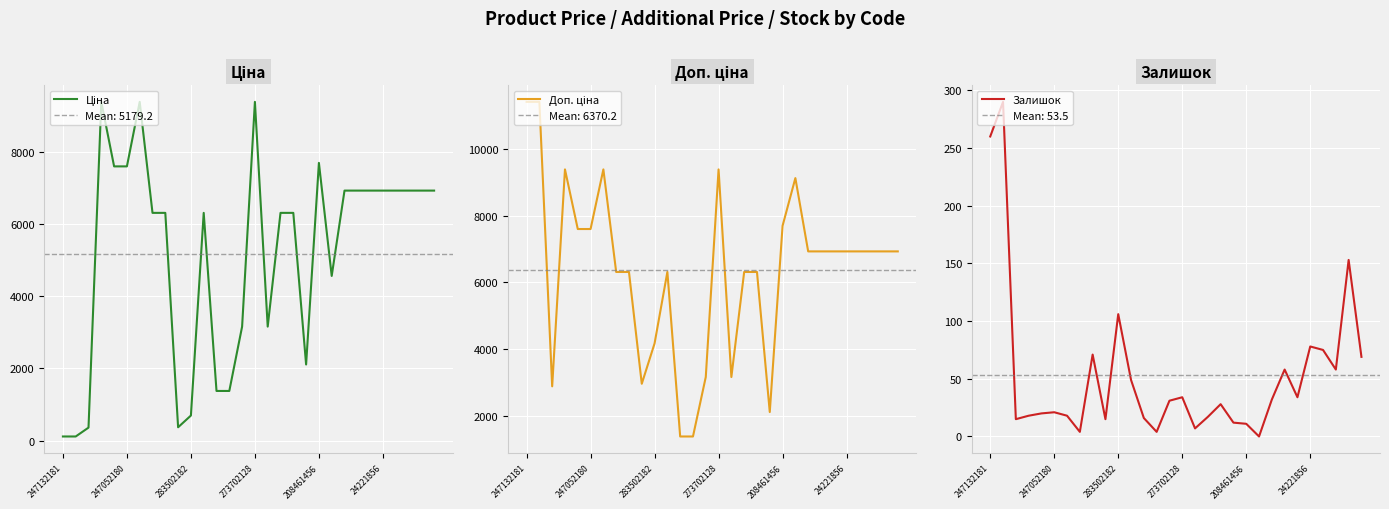

The Залишок series shows 37 at 247052180. True or false?

False